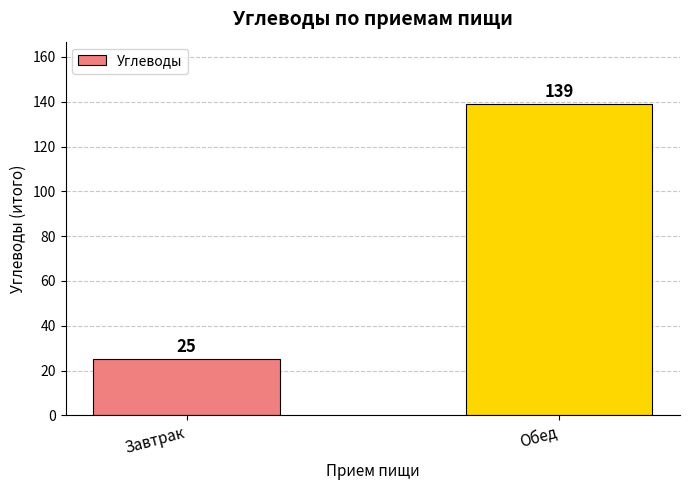

Rank the categories by value from highest to lowest.

Обед, Завтрак